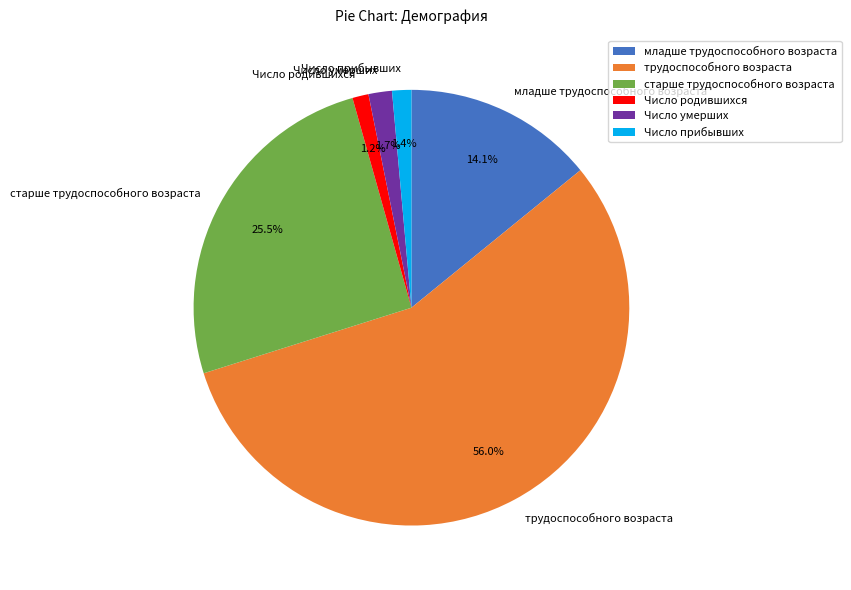

To the nearest percent, what is the combined percentage of Число родившихся and младше трудоспособного возраста?

15%